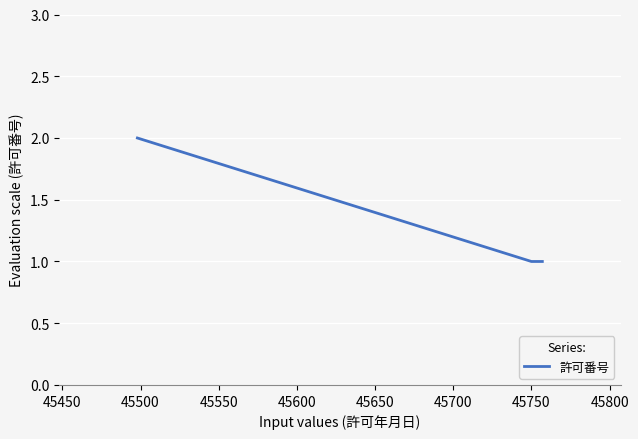

What is the sum of all values?

4